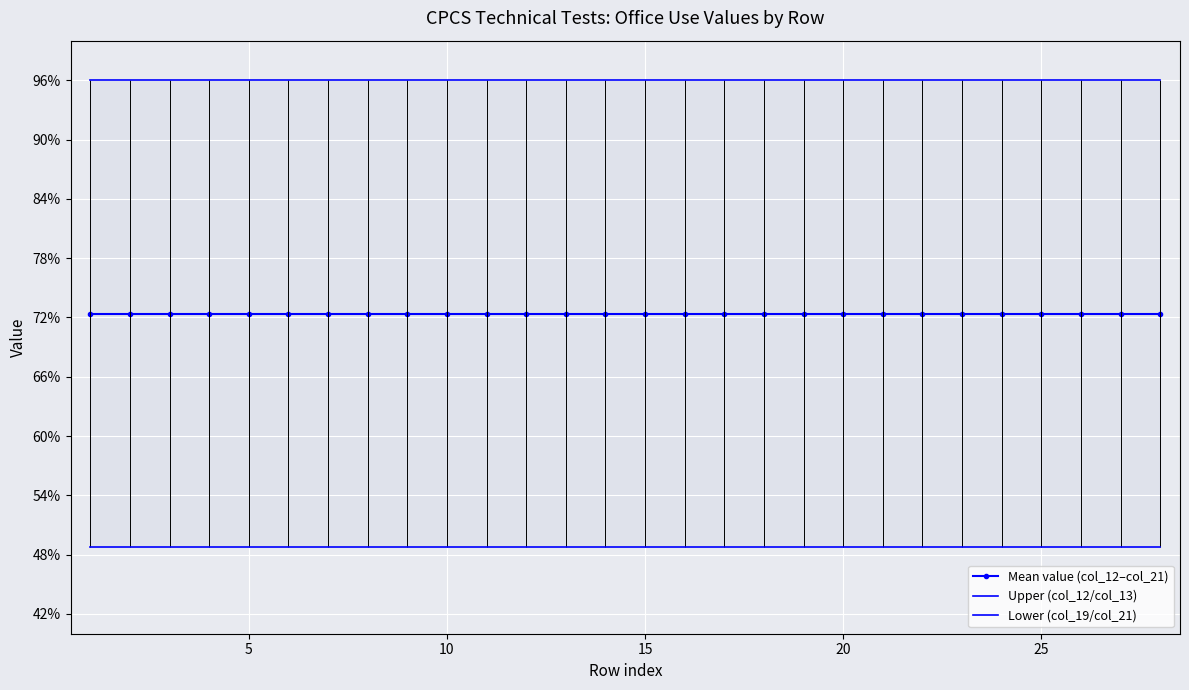

True or false: Lower (col_19/col_21) and Mean value (col_12–col_21) intersect in this chart.

False